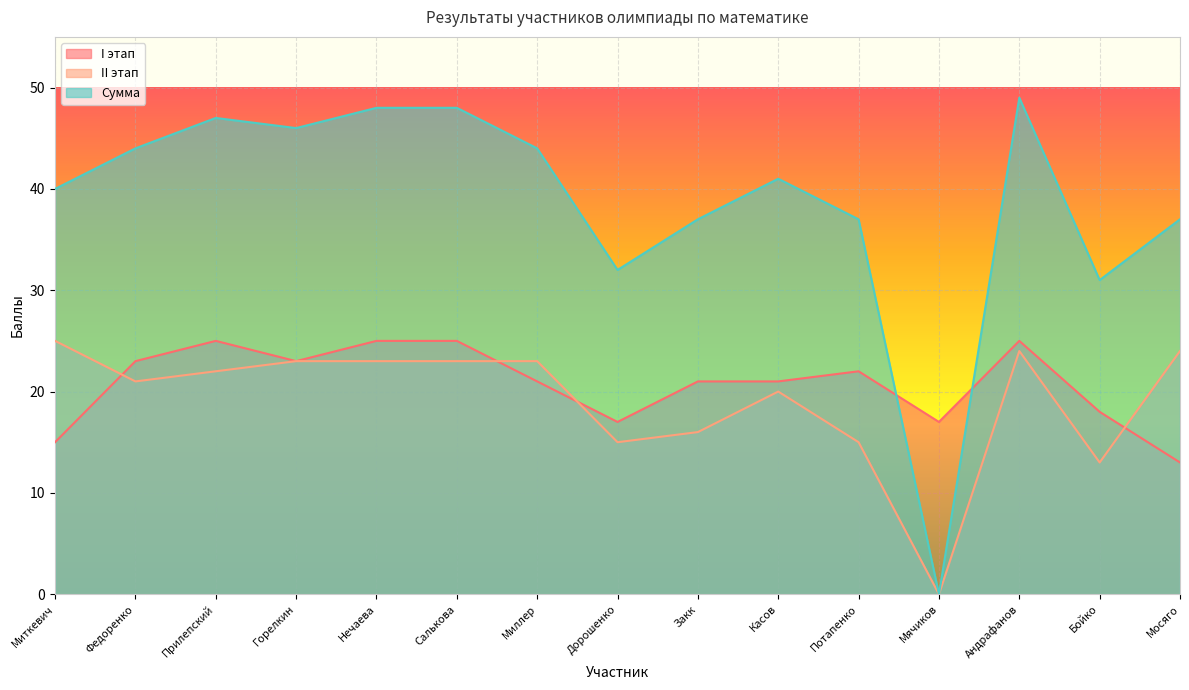

What is the difference between the II этап values at Андрафанов and Горелкин?

1